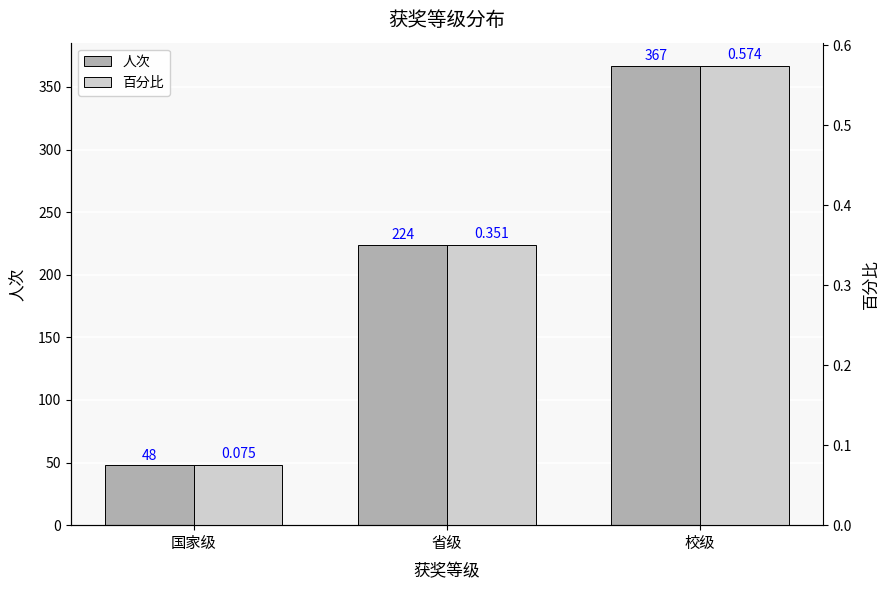

Rank the series by their maximum value, from highest to lowest.

人次, 百分比